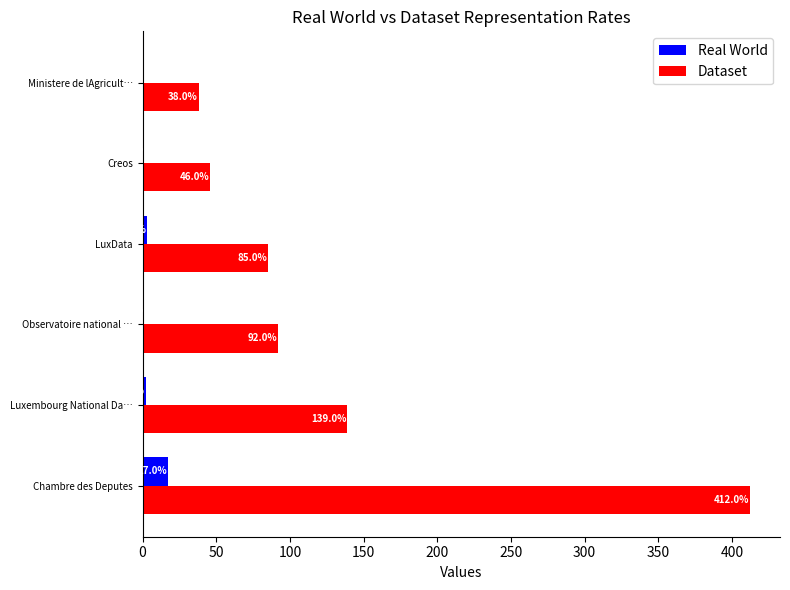

Is it true that Dataset equals 139 at Luxembourg National Da…?

True